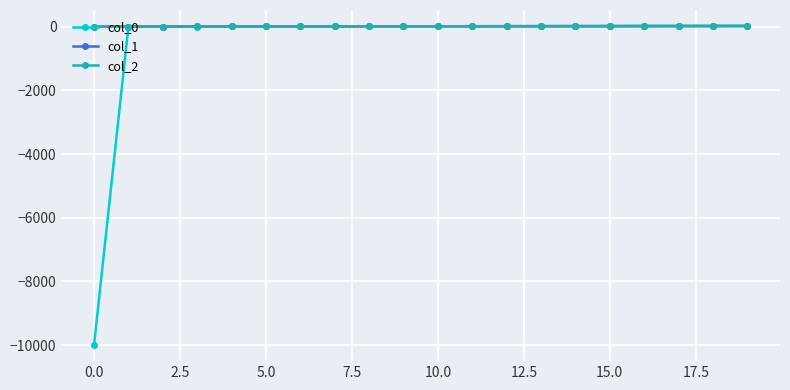

What is the greatest value displayed?

19.0